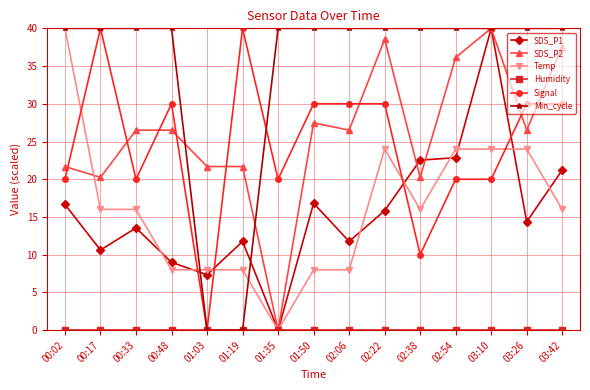

What is the total value across all series at 00:48?

113.5